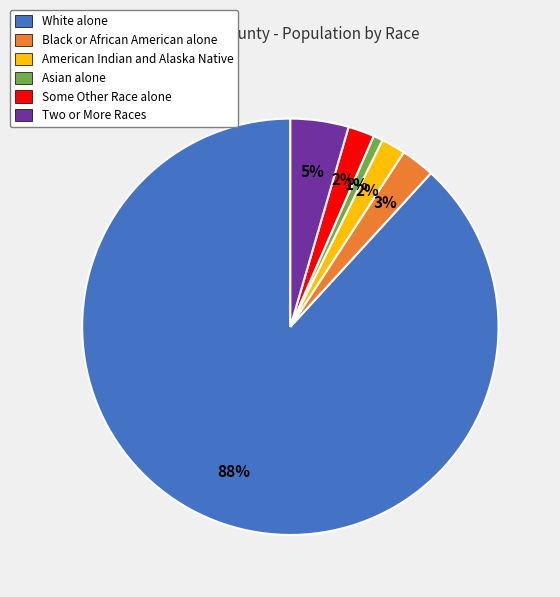

To the nearest percent, what is the difference between the Black or African American alone and American Indian and Alaska Native slice percentages?

1%